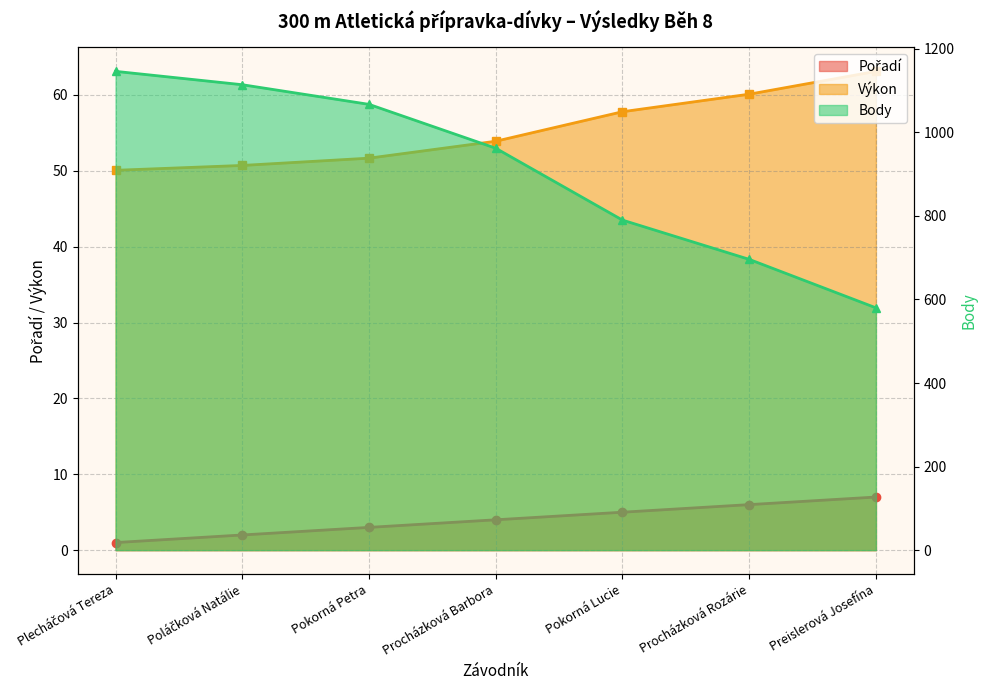

True or false: Body and Pořadí intersect in this chart.

False